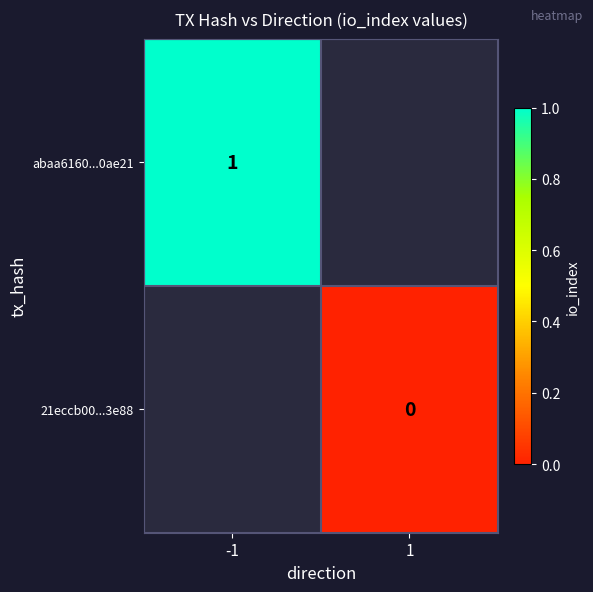

Is it true that abaa6160...0ae21 equals 1 at -1?

True